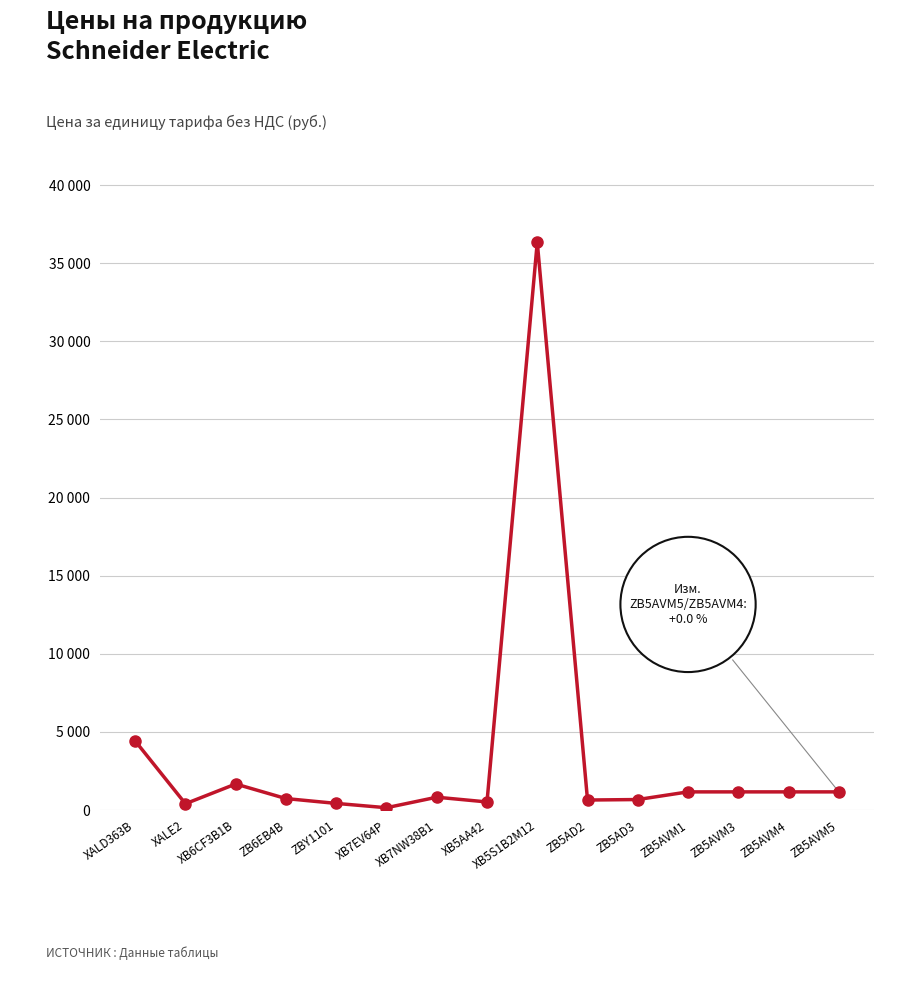

Does the chart have visible grid lines?

Yes